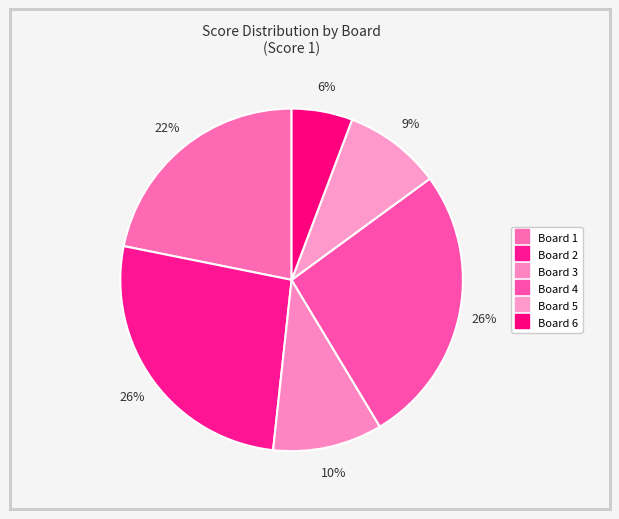

How many slices are in this pie chart?

6